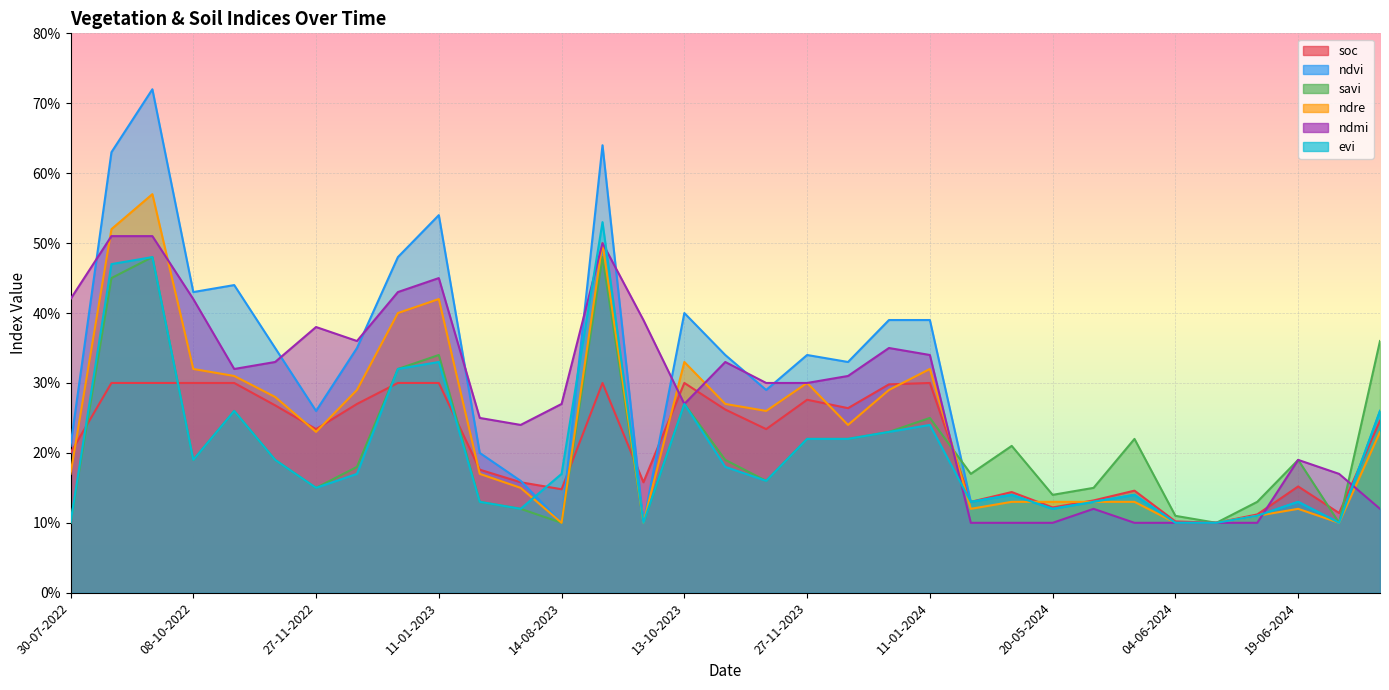

How many times do ndmi and soc cross each other?

5